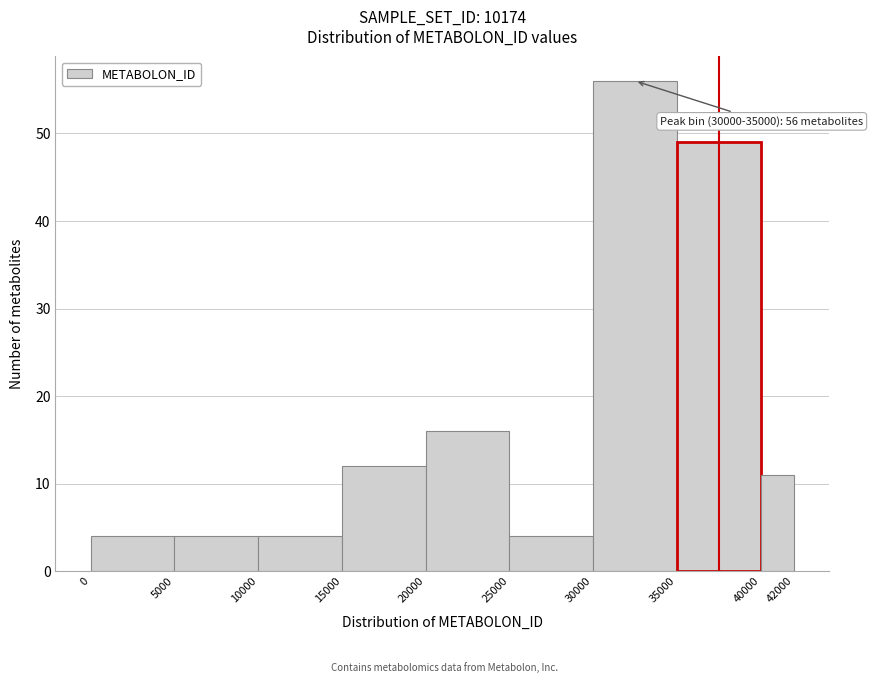

Over which range of the x-axis is the bar tallest?

30000 to 35000